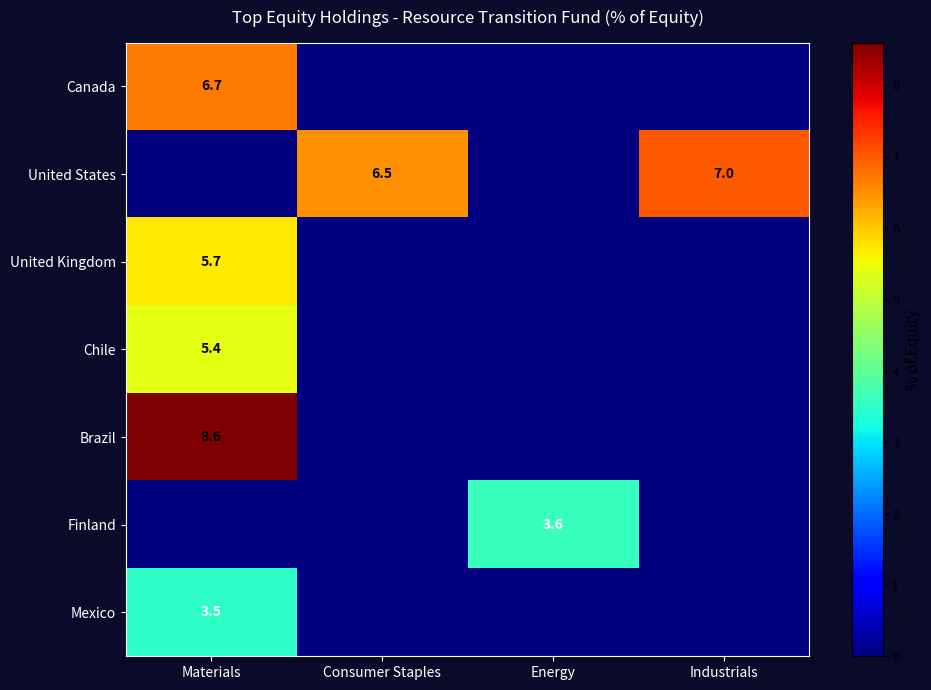

Is it true that Brazil equals 8.6 at Materials?

True